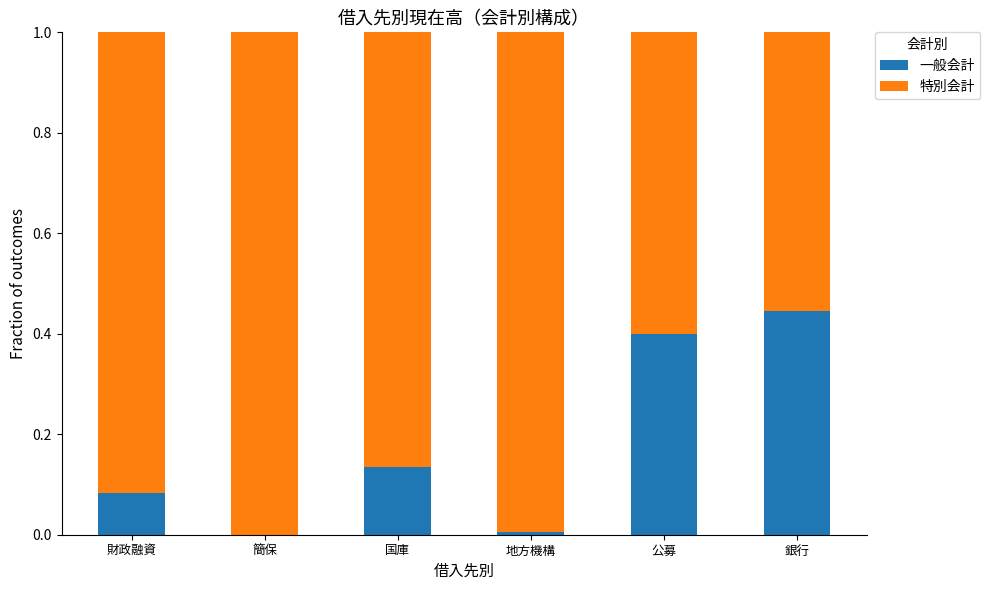

What is the total value across all series at 財政融資?

1.0